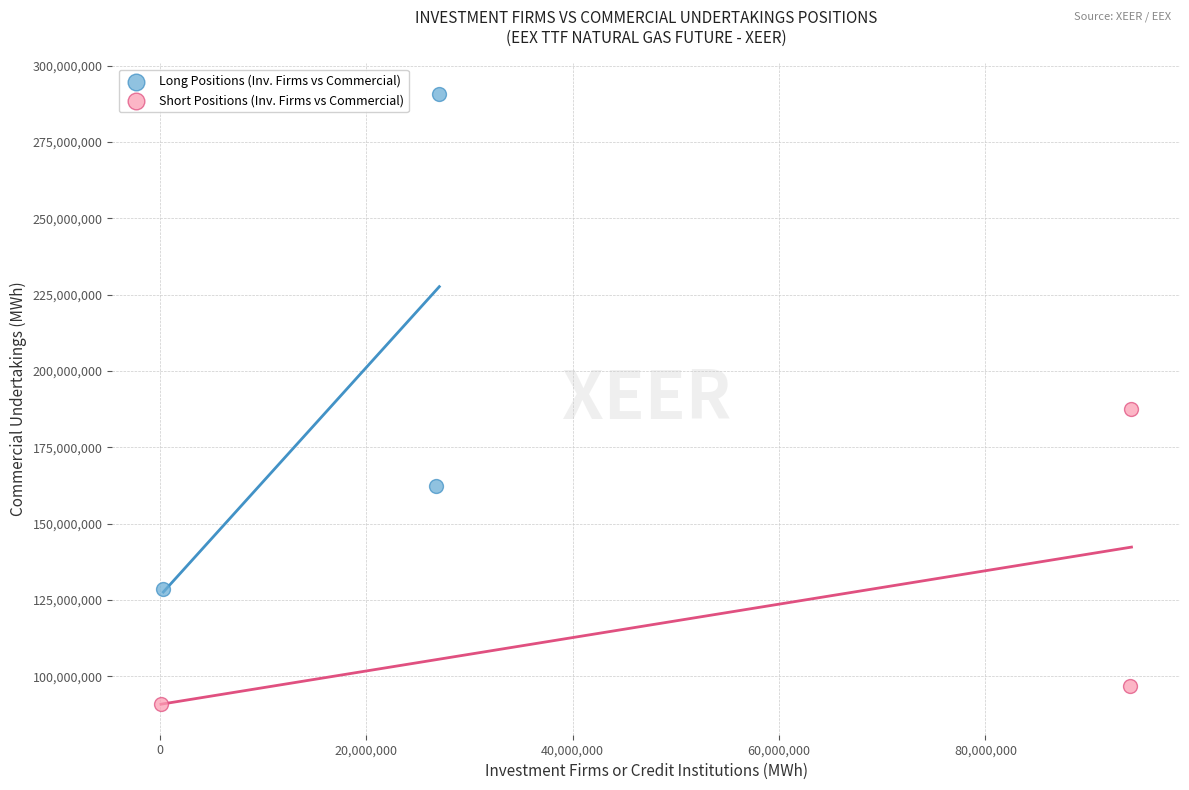

Which series contains the highest Y value?

Long Positions (Inv. Firms vs Commercial)